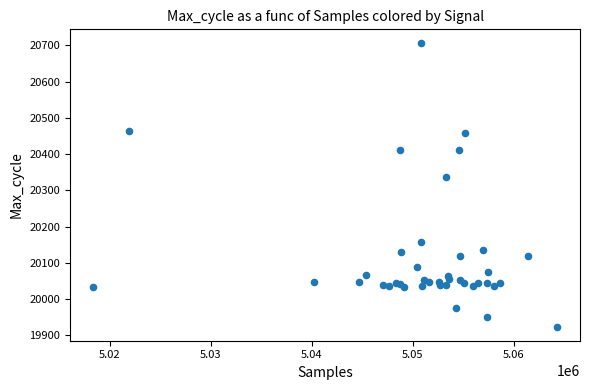

What Y value in the scatter plot is closest to 20314?

20338